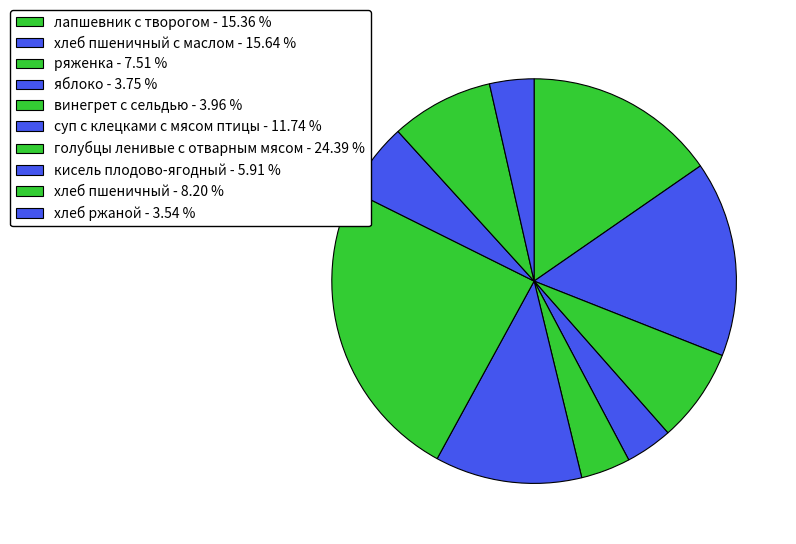

How many segments does this pie chart have?

10